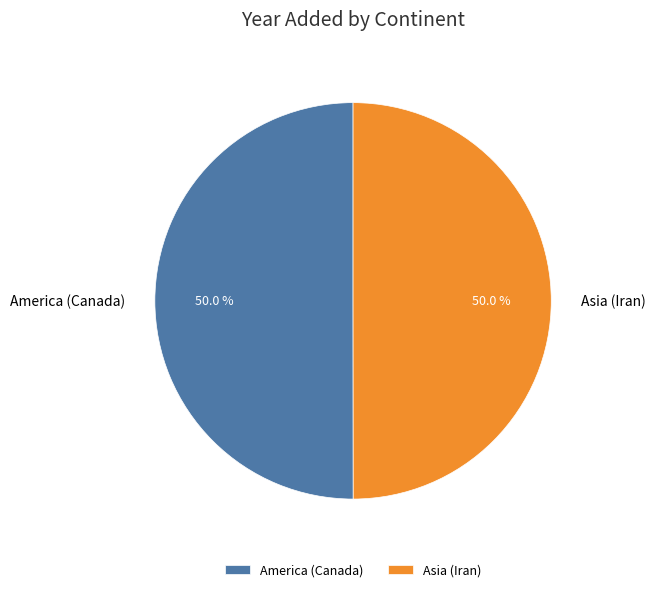

What percentage is NOT represented by America (Canada)?

50.0%